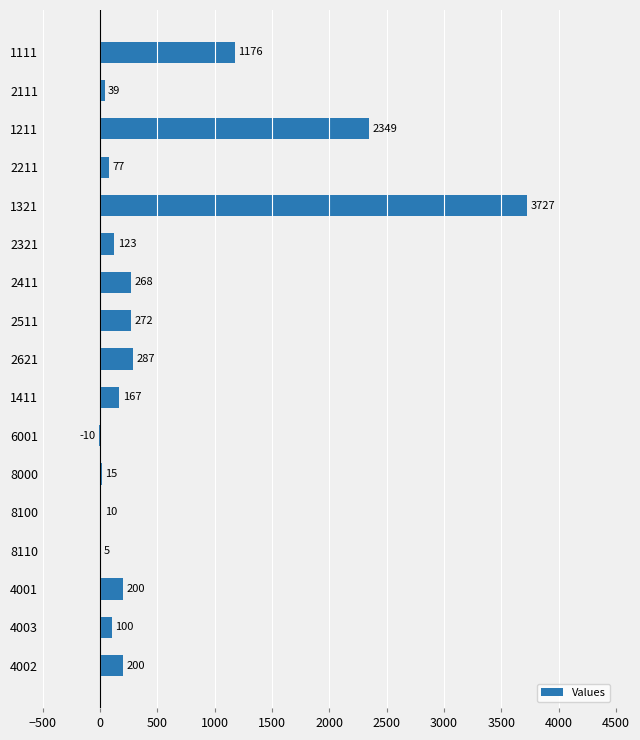

The value at 8110 is 5. True or false?

True